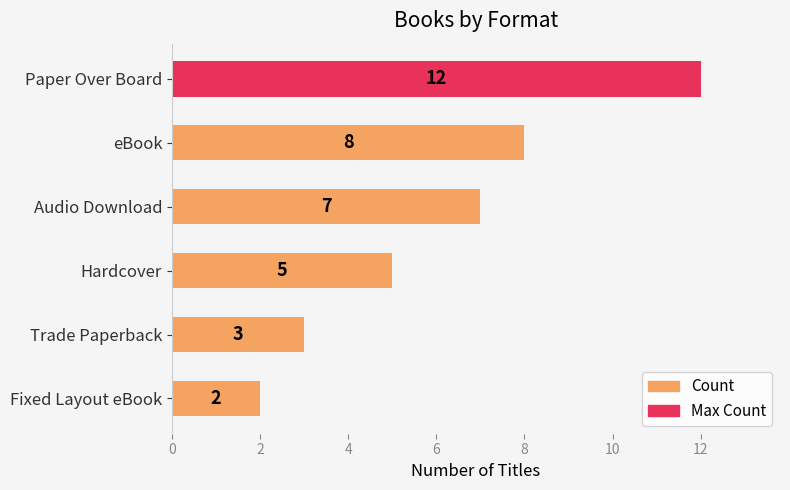

At which category does the chart reach its minimum across all series?

Fixed Layout eBook